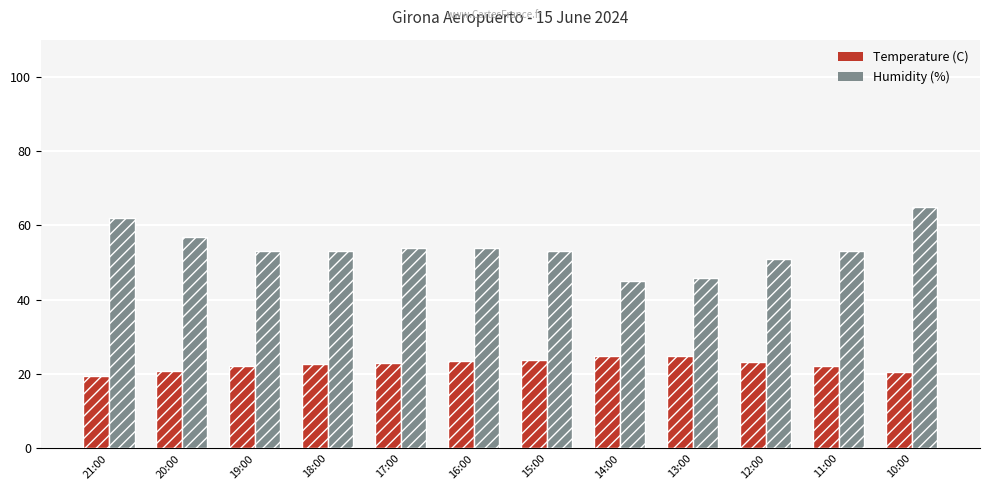

What is the difference between the highest and lowest values at 16:00?

30.6